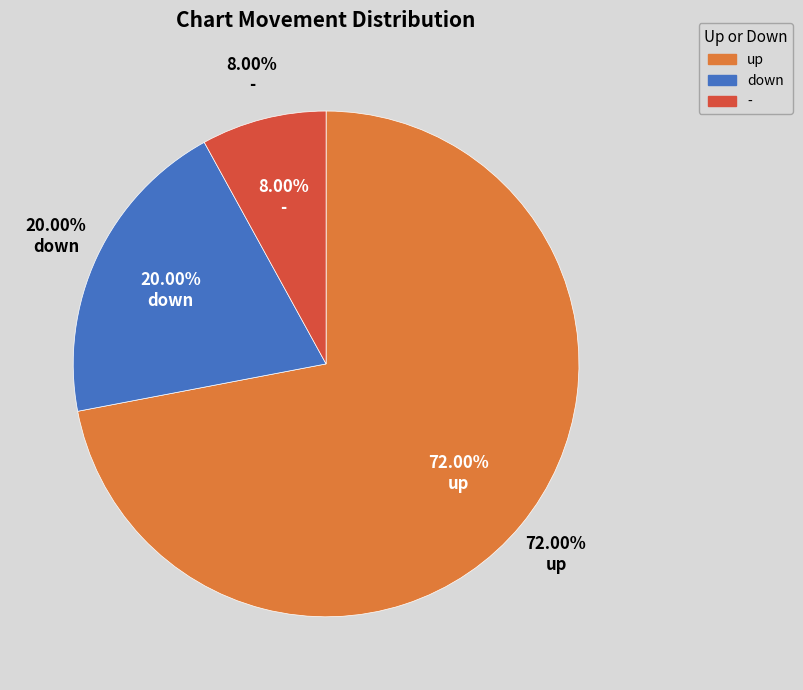

To the nearest percent, what is the difference between the up and down slice percentages?

52%